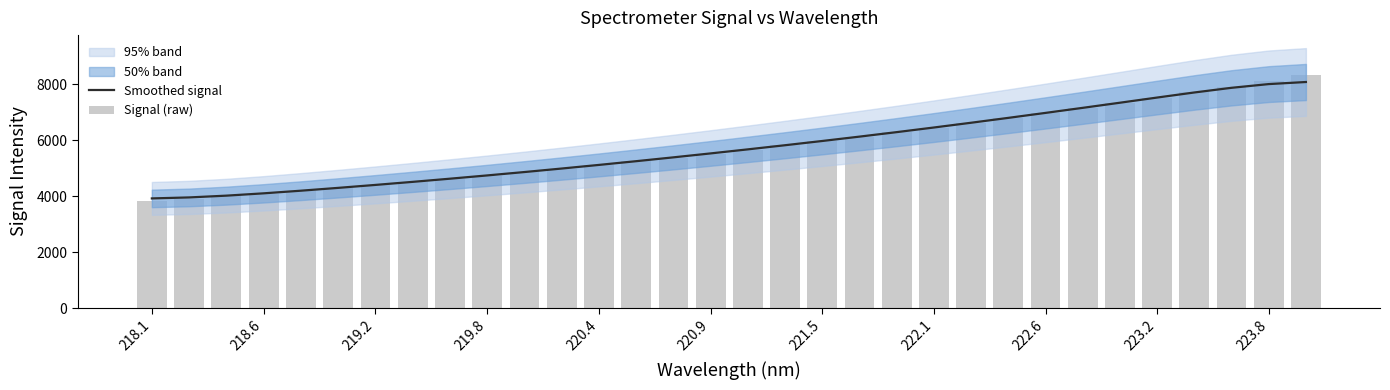

Reading left to right, list all the values displayed in this chart.

Smoothed signal: 3915.0	3950.2	4013.8	4096.7	4190.9	4291.8	4397.3	4506.6	4619.6	4736.4	4857.4	4982.6	5111.9	5245.1	5382.2	5523.0	5667.5	5815.4	5967.0	6122.8	6283.3	6448.8	6618.8	6792.9	6970.4	7150.9	7334.1	7518.6	7700.0	7866.8	7999.2	8073.8
Signal (raw): 3809.6	3899.1	3987.4	4086.1	4180.9	4282.8	4390.1	4502.4	4611.7	4727.1	4847.1	4974.2	5106.5	5237.2	5374.6	5512.6	5662.2	5813.3	5958.6	6107.1	6274.1	6441.1	6608.9	6785.7	6966.0	7147.1	7328.3	7511.6	7703.0	7901.6	8103.3	8309.8